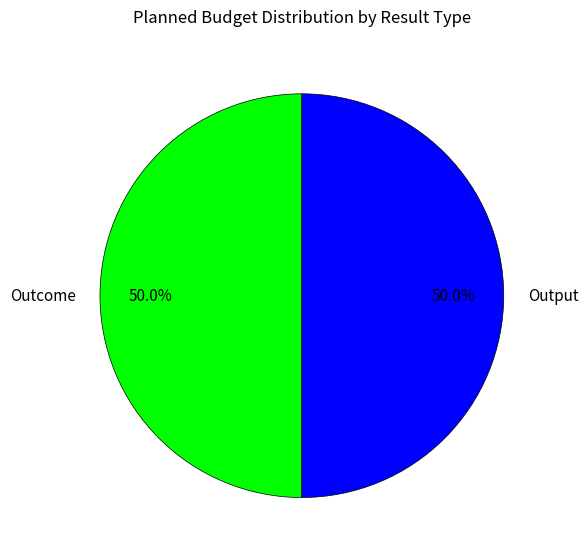

What is the ratio of the value at Outcome to the value at Output?

1.0